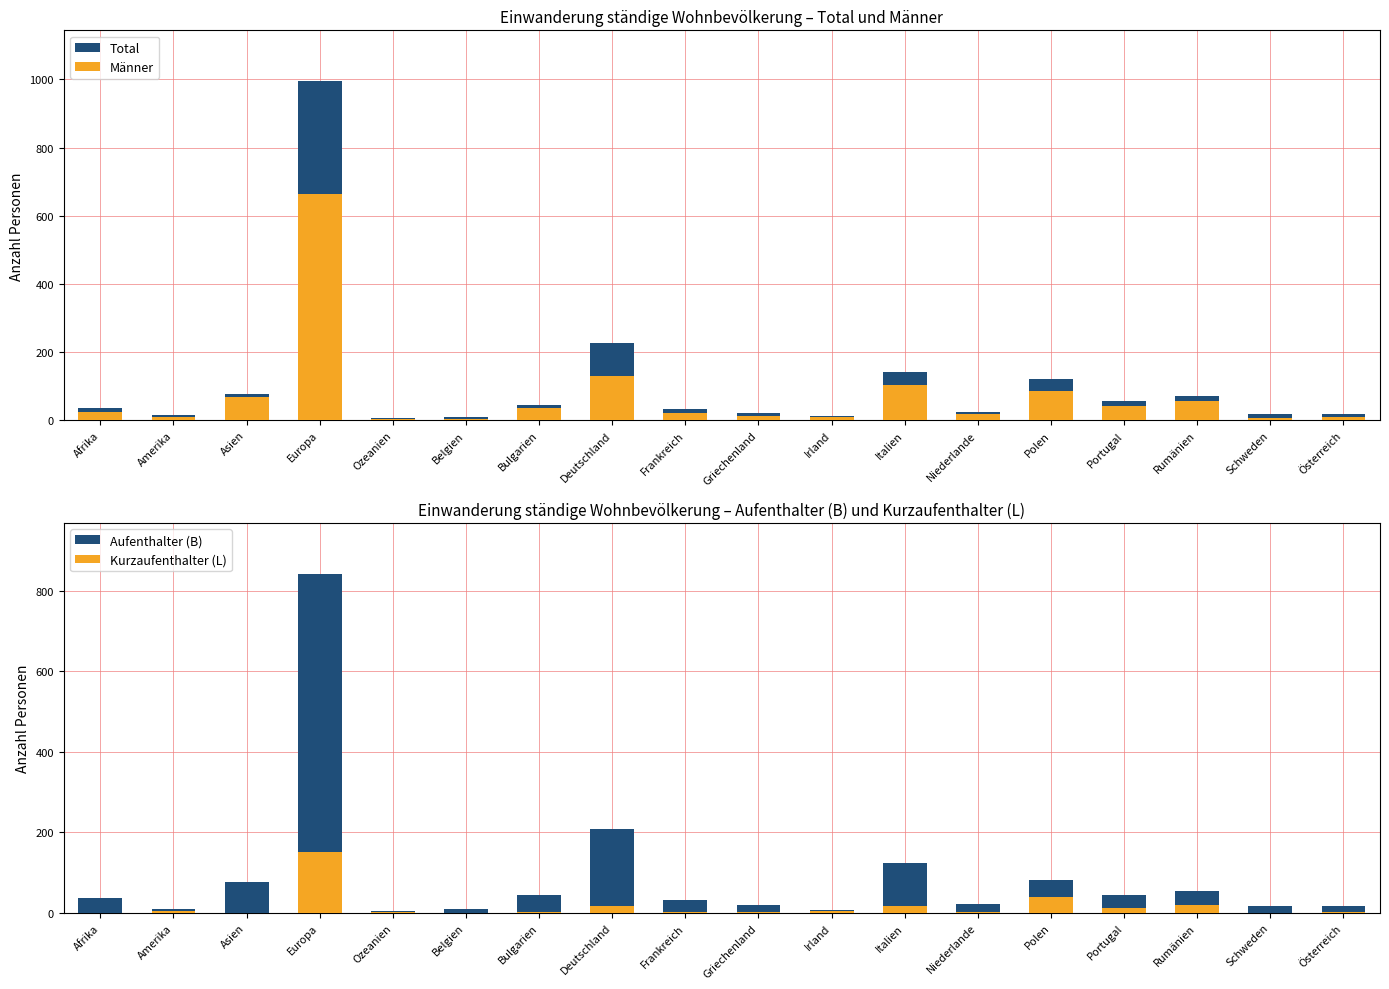

What is the difference between the second highest and minimum values in the Kurzaufenthalter (L) series?

40